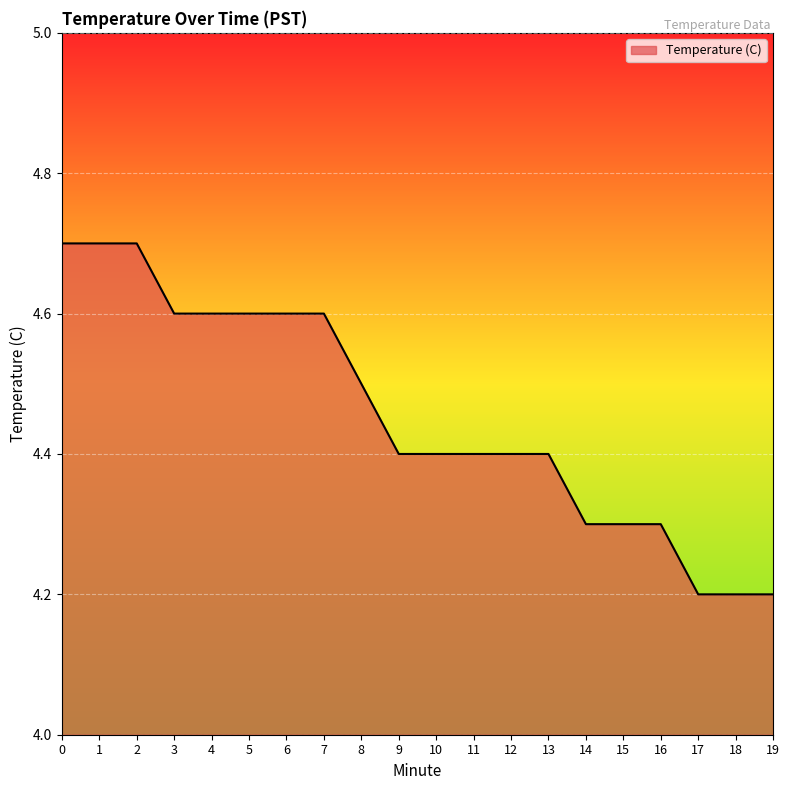

Is it true that the value at 9 is 1.4?

False